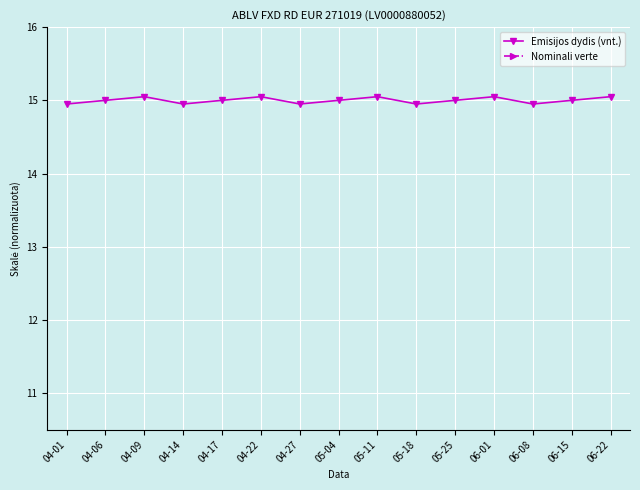

What is the value of the Nominali verte point at the 14th from the left?

18.5